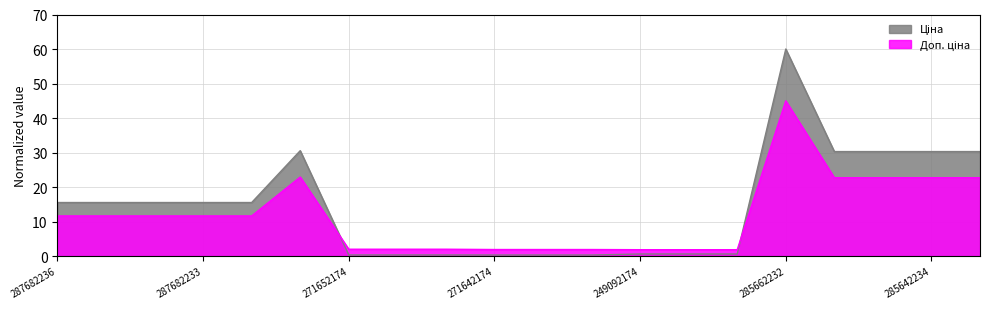

The value of Доп. ціна at 285642235 is 34.6. True or false?

False